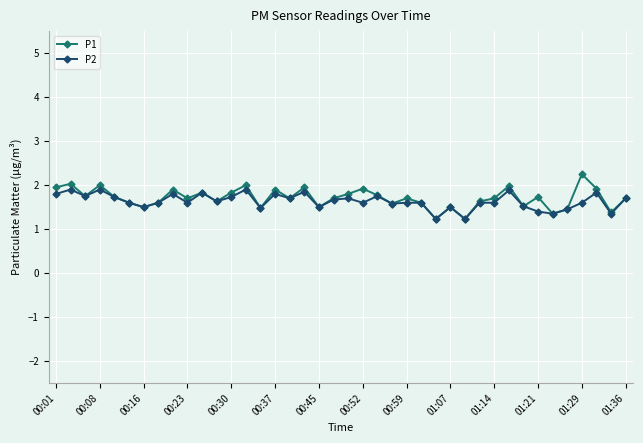

What is the value of the P1 point at the 40th from the left?

1.7